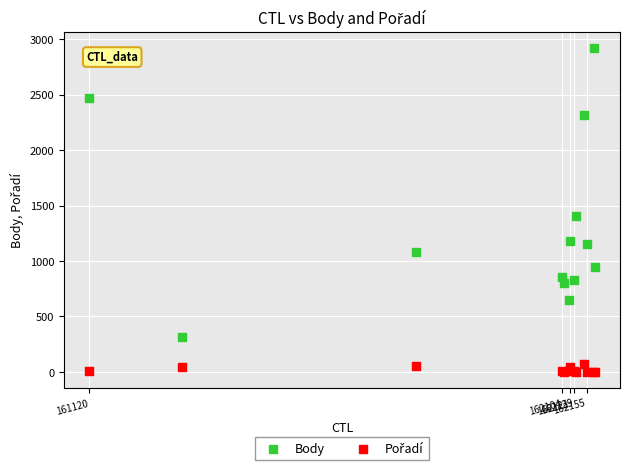

What is the X range (max minus min) for the scatter plot?

1052